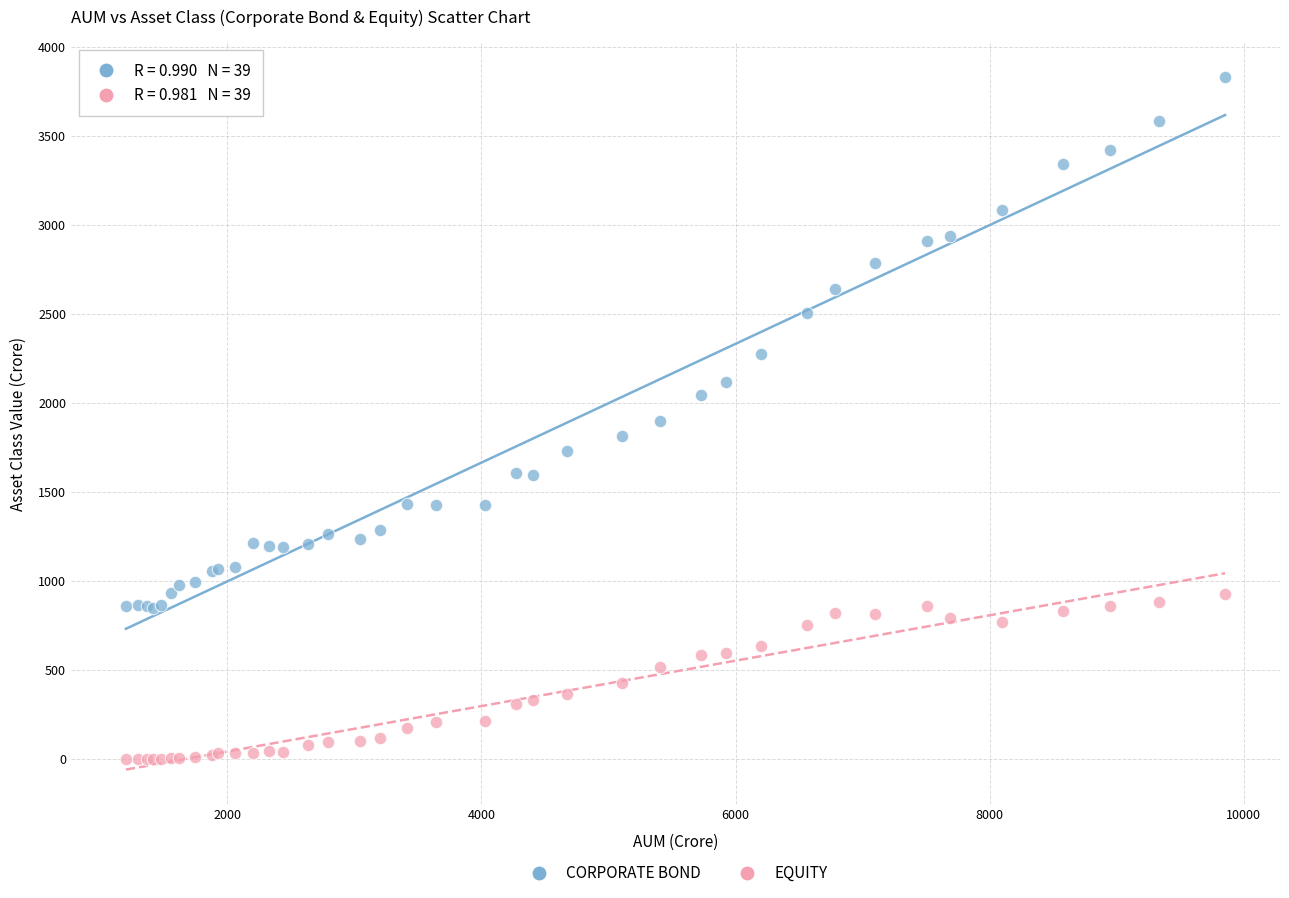

Which series reaches the maximum Y coordinate?

CORPORATE BOND